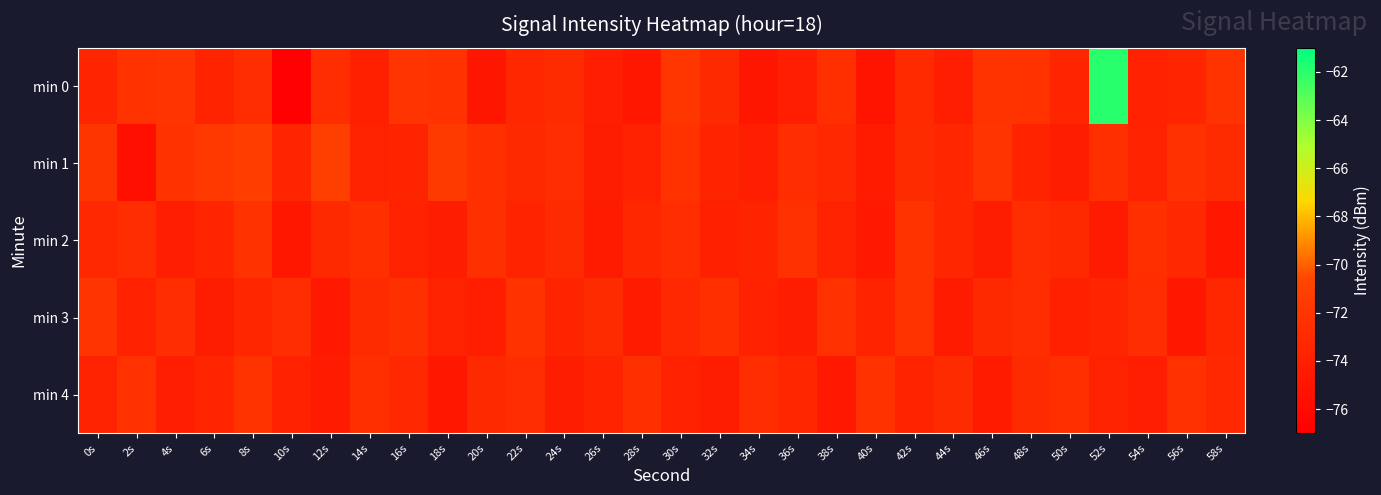

Reading right to left, extract all data points from this chart.

min 0: 58s=-72.2	56s=-73.5	54s=-73.9	52s=-61.9	50s=-73.5	48s=-72.4	46s=-72.2	44s=-74.1	42s=-73.1	40s=-75.0	38s=-72.6	36s=-74.2	34s=-74.9	32s=-73.1	30s=-71.9	28s=-74.8	26s=-74.0	24s=-72.9	22s=-73.3	20s=-74.9	18s=-72.4	16s=-72.1	14s=-74.0	12s=-72.8	10s=-76.9	8s=-72.8	6s=-73.6	4s=-72.2	2s=-72.3	0s=-73.5
min 1: 58s=-73.0	56s=-72.4	54s=-73.8	52s=-72.6	50s=-74.3	48s=-73.7	46s=-72.1	44s=-73.4	42s=-72.9	40s=-74.5	38s=-73.2	36s=-72.7	34s=-74.1	32s=-73.6	30s=-72.3	28s=-73.9	26s=-74.2	24s=-72.8	22s=-73.1	20s=-72.5	18s=-71.6	16s=-73.6	14s=-73.8	12s=-71.1	10s=-73.6	8s=-71.2	6s=-71.7	4s=-72.3	2s=-75.5	0s=-72.0
min 2: 58s=-74.8	56s=-73.2	54s=-72.6	52s=-74.5	50s=-73.1	48s=-72.8	46s=-74.3	44s=-73.4	42s=-72.2	40s=-74.6	38s=-73.8	36s=-72.4	34s=-73.6	32s=-74.0	30s=-72.7	28s=-73.3	26s=-74.4	24s=-72.9	22s=-73.7	20s=-72.5	18s=-74.2	16s=-73.9	14s=-72.6	12s=-73.1	10s=-74.7	8s=-72.3	6s=-73.5	4s=-74.1	2s=-72.8	0s=-73.2
min 3: 58s=-73.3	56s=-74.7	54s=-72.8	52s=-73.5	50s=-74.0	48s=-72.7	46s=-73.1	44s=-74.5	42s=-72.2	40s=-73.7	38s=-72.4	36s=-74.3	34s=-73.9	32s=-72.6	30s=-73.2	28s=-74.4	26s=-72.9	24s=-73.6	22s=-72.3	20s=-74.1	18s=-73.8	16s=-72.5	14s=-73.0	12s=-74.6	10s=-72.8	8s=-73.4	6s=-74.2	4s=-72.7	2s=-73.9	0s=-72.1
min 4: 58s=-73.2	56s=-72.4	54s=-74.1	52s=-73.8	50s=-72.6	48s=-73.0	46s=-74.5	44s=-72.9	42s=-73.7	40s=-72.3	38s=-74.6	36s=-73.4	34s=-72.7	32s=-74.2	30s=-73.9	28s=-72.5	26s=-73.6	24s=-74.3	22s=-72.8	20s=-73.1	18s=-74.7	16s=-73.2	14s=-72.6	12s=-74.4	10s=-73.9	8s=-72.2	6s=-73.5	4s=-74.1	2s=-72.4	0s=-73.8